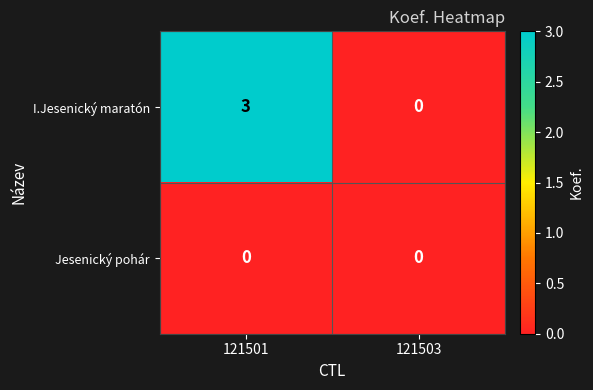

Which series has the largest range (max minus min)?

I.Jesenický maratón